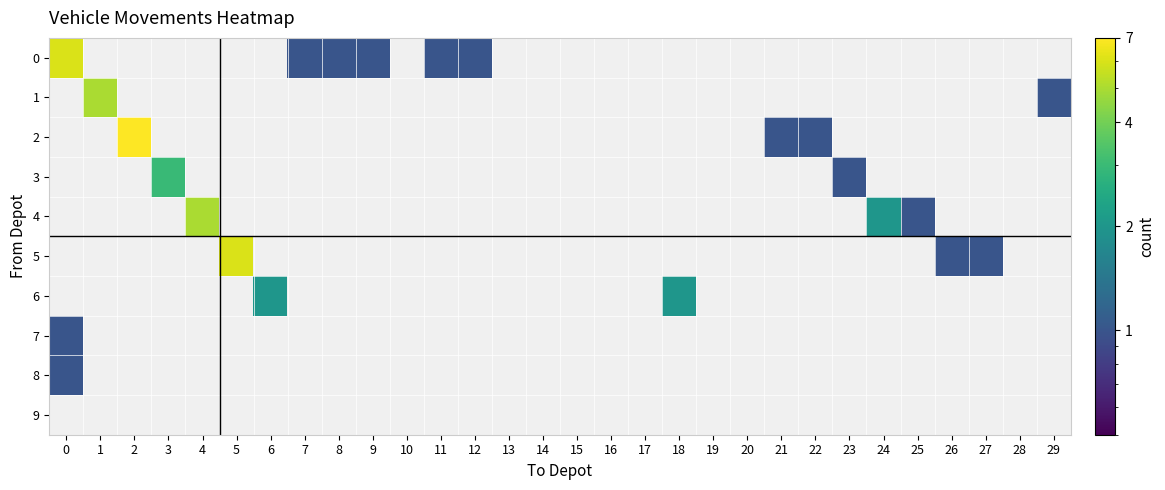

Between 14 and 20, which is larger?

20